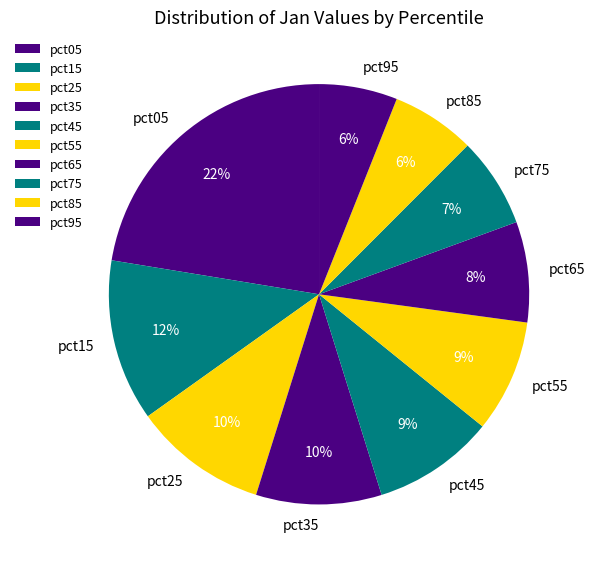

Is it true that pct75 is 7% of the pie?

True